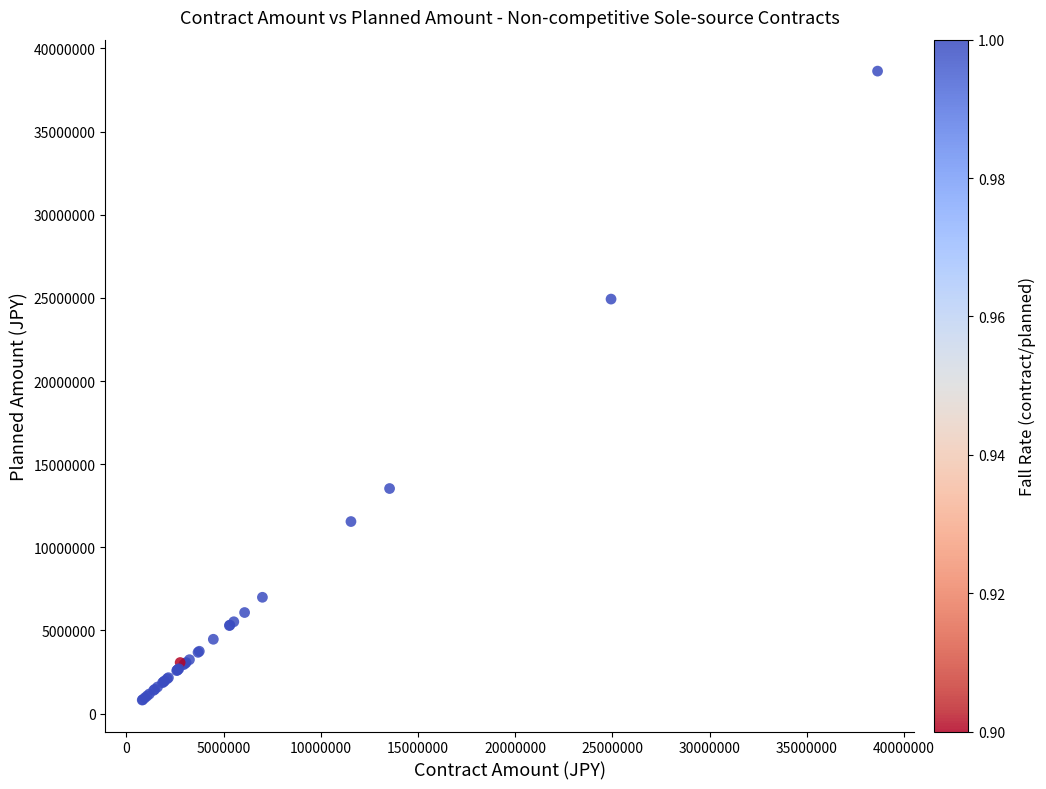

What Y value in the scatter plot is closest to 19725240?

24927000